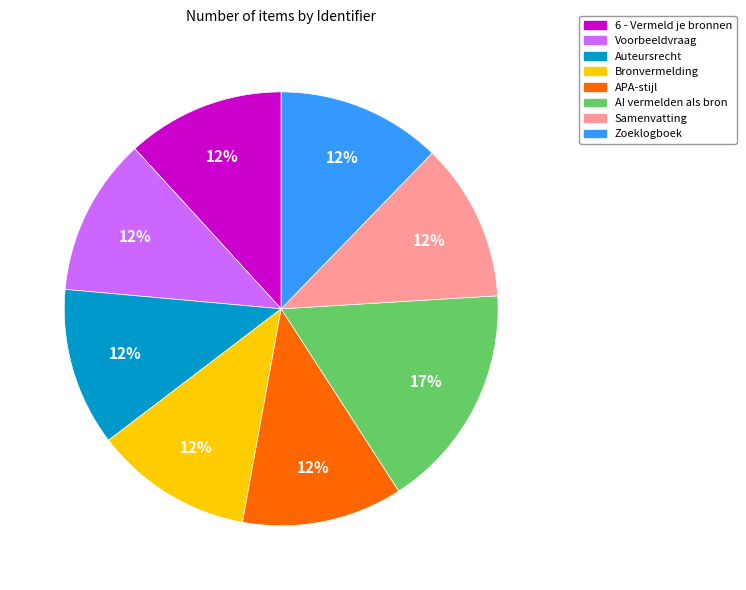

The APA-stijl slice represents 17% of the pie. True or false?

False